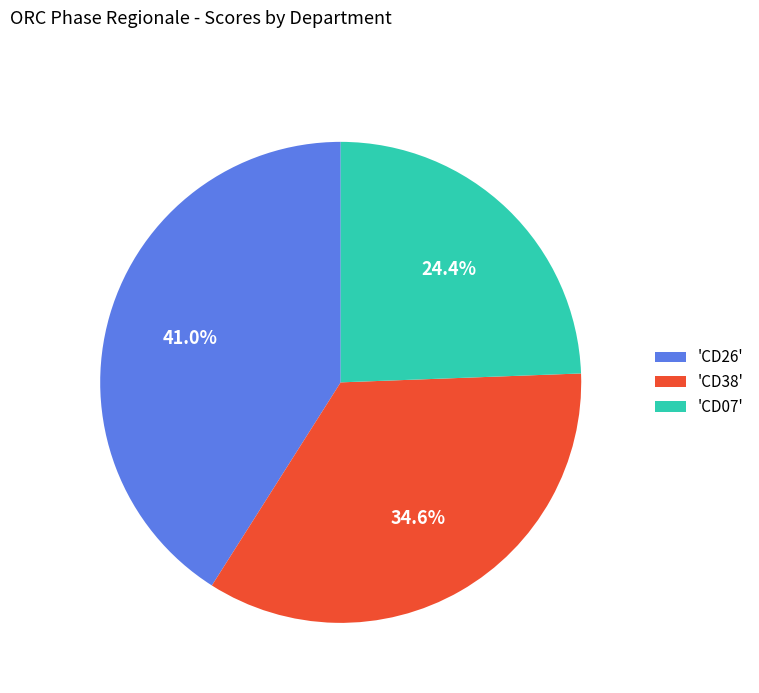

What percentage do 'CD38' and 'CD26' together represent?

75.6%